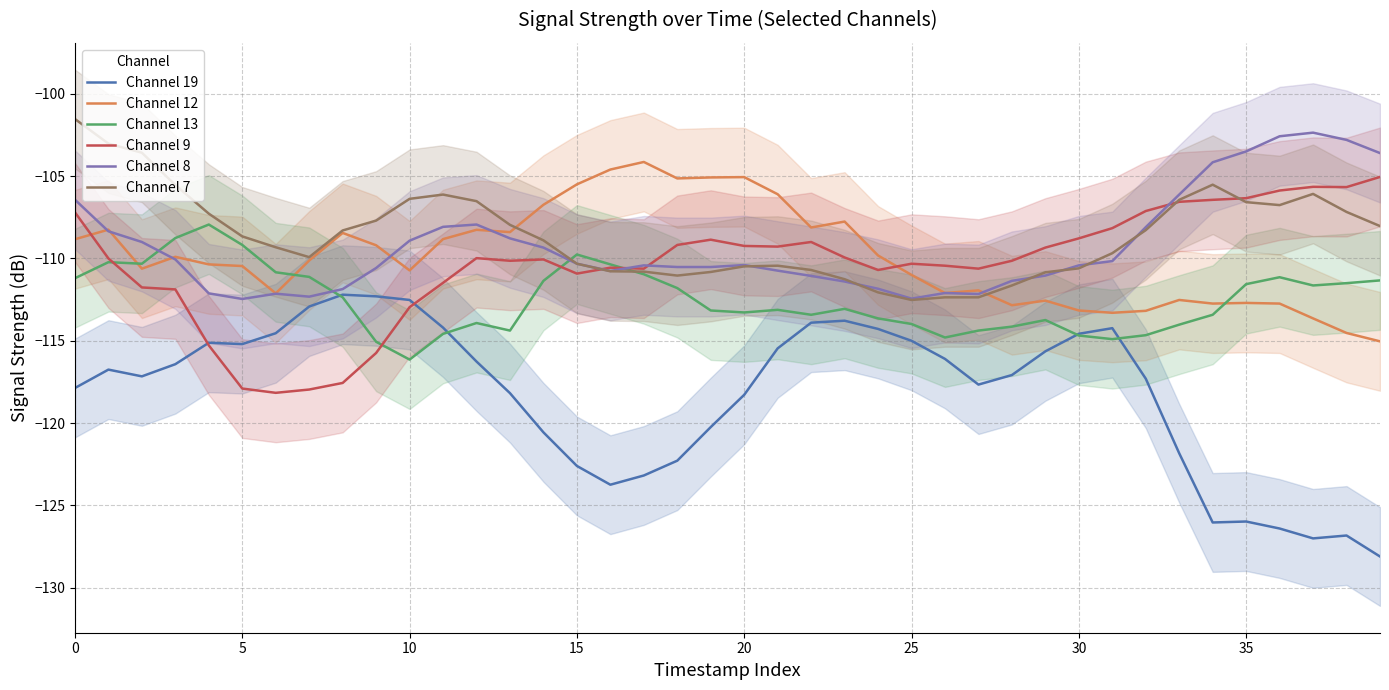

What is the minimum value for Channel 12?

-115.0